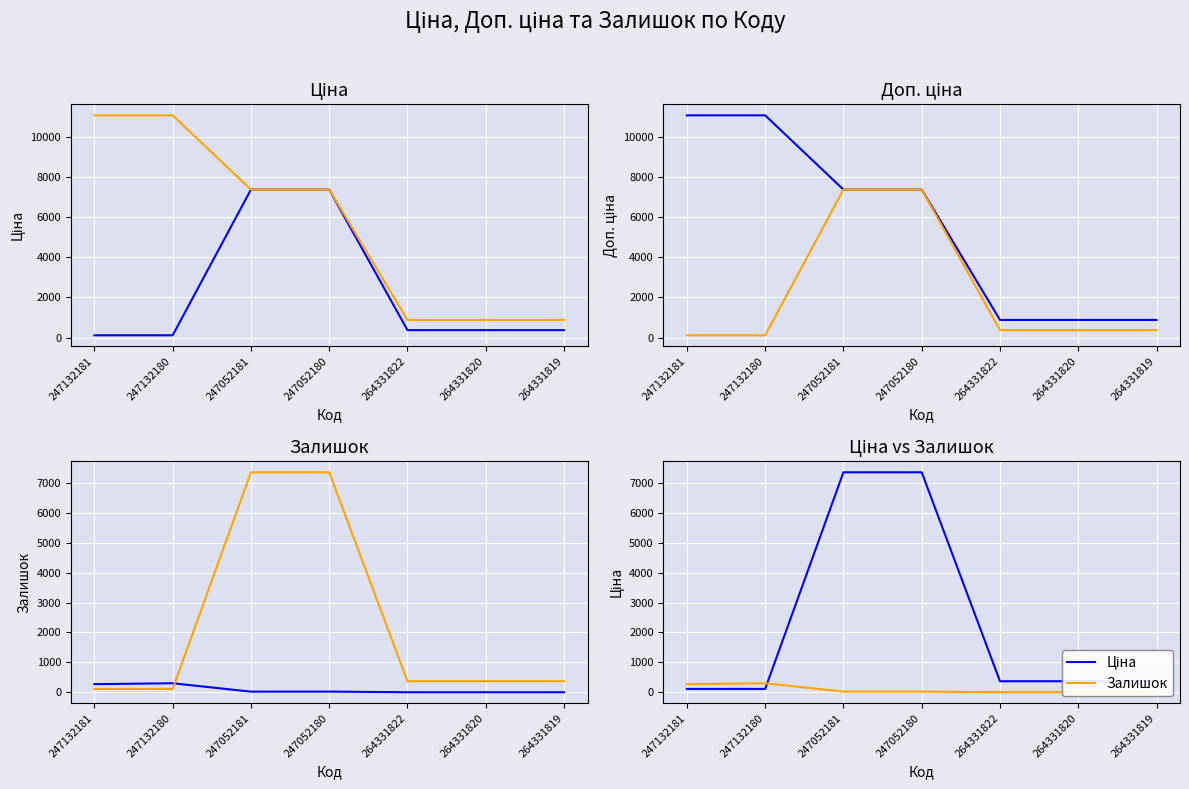

What is the label of the 5th point from the right?

247052181